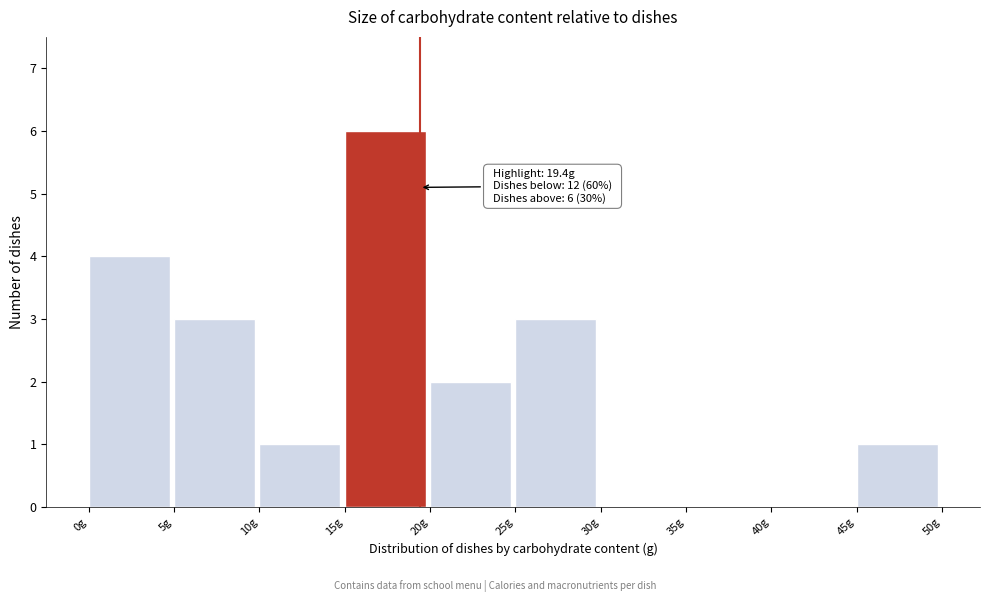

Over which range of the x-axis is the bar tallest?

15 to 20